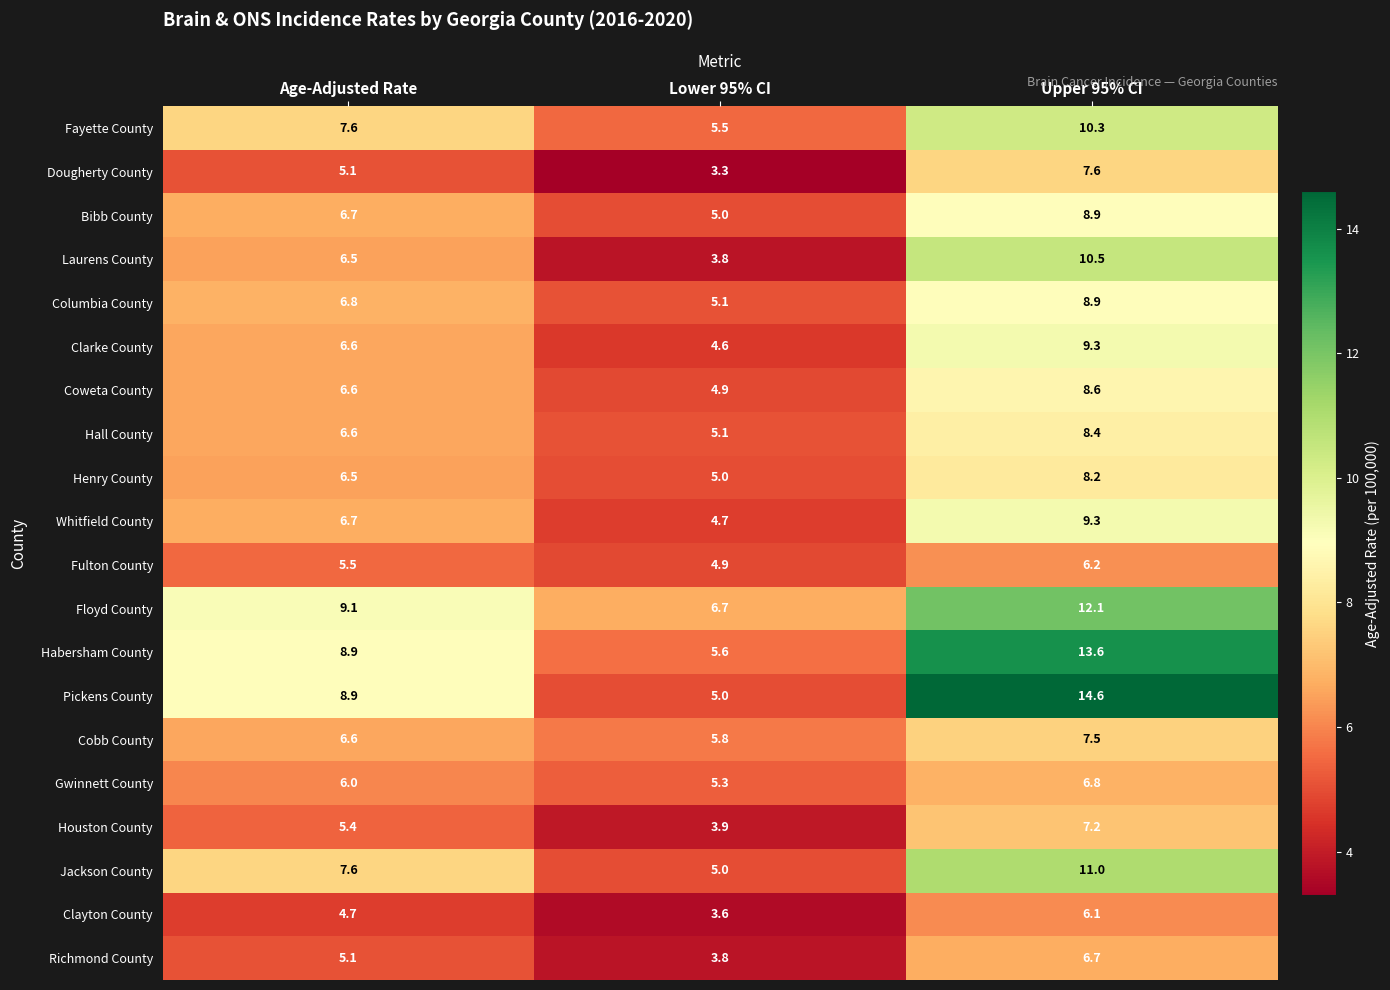

What is the difference between the maximum and minimum values in the Whitfield County series?

4.6